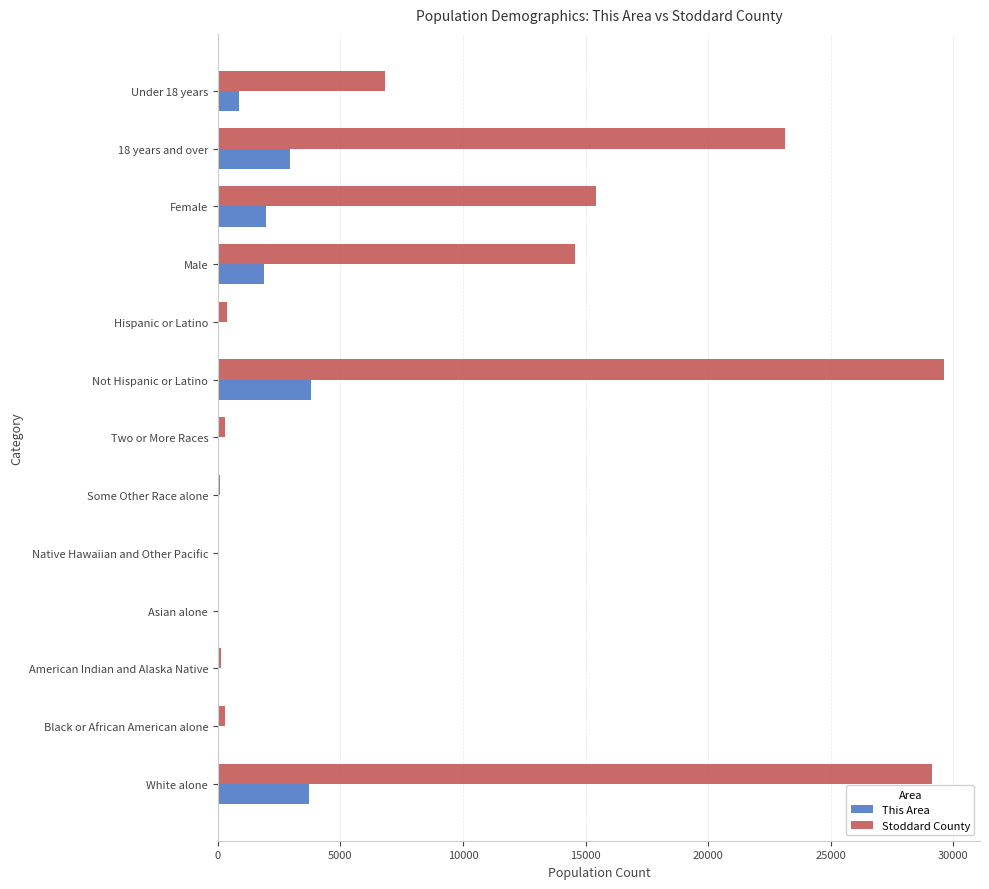

How many distinct data groups are displayed?

2